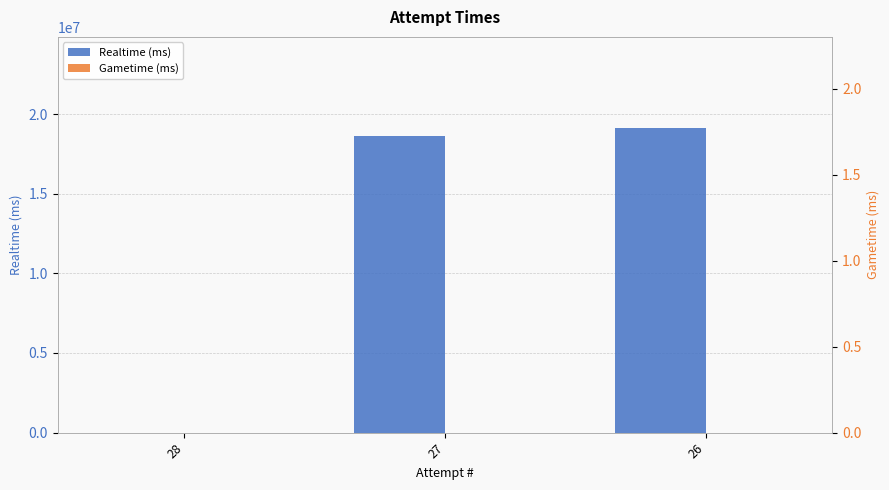

What are all the series names shown in the legend?

Realtime (ms), Gametime (ms)